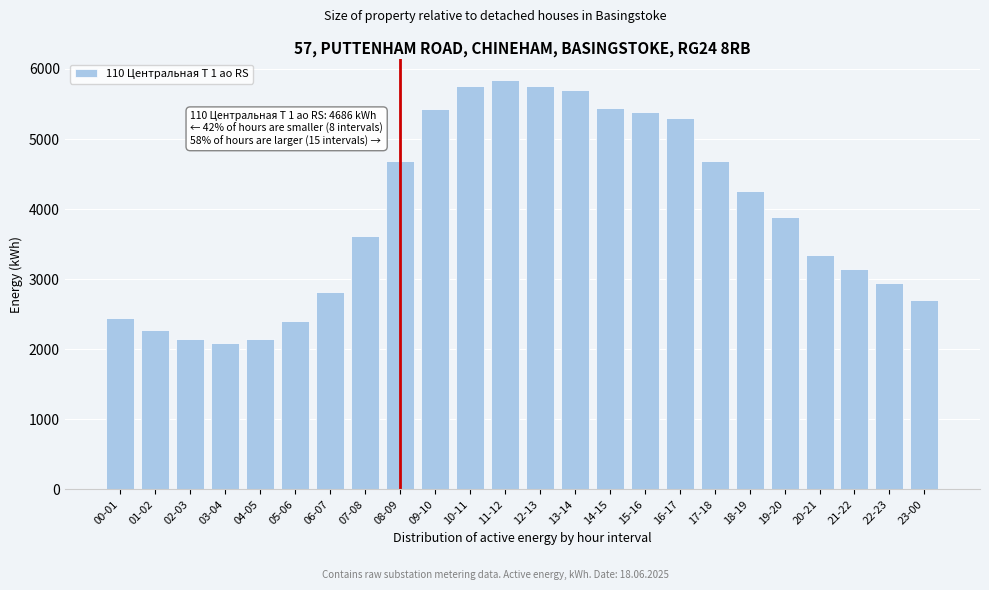

True or false: the data shows 1519.2 at 23-00.

False